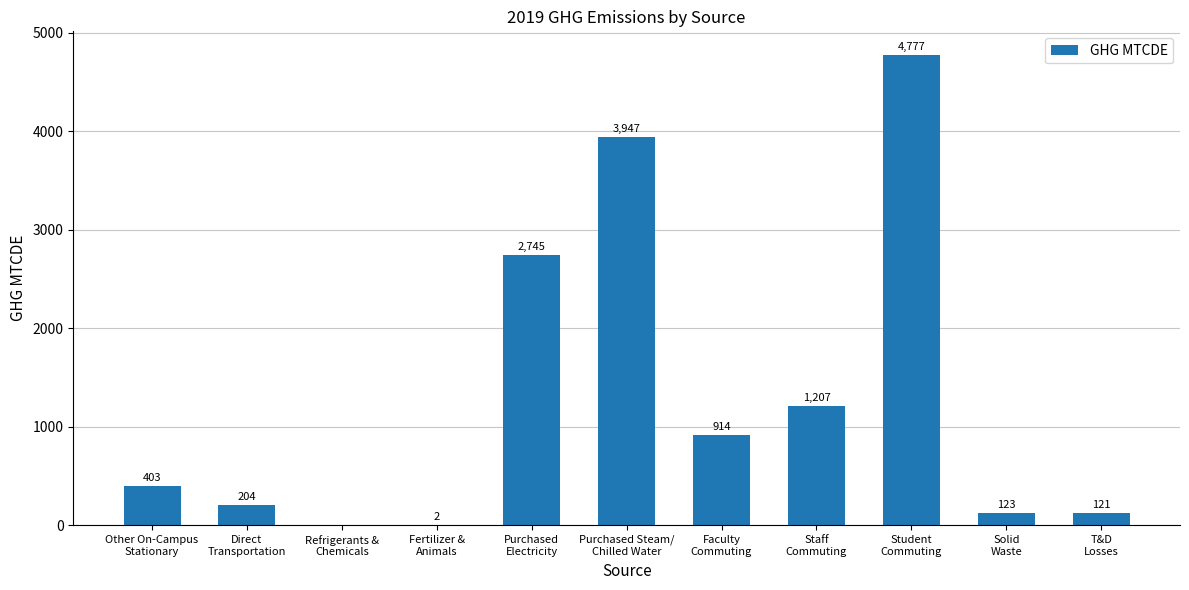

Read the value at Purchased Steam/
Chilled Water.

3947.0